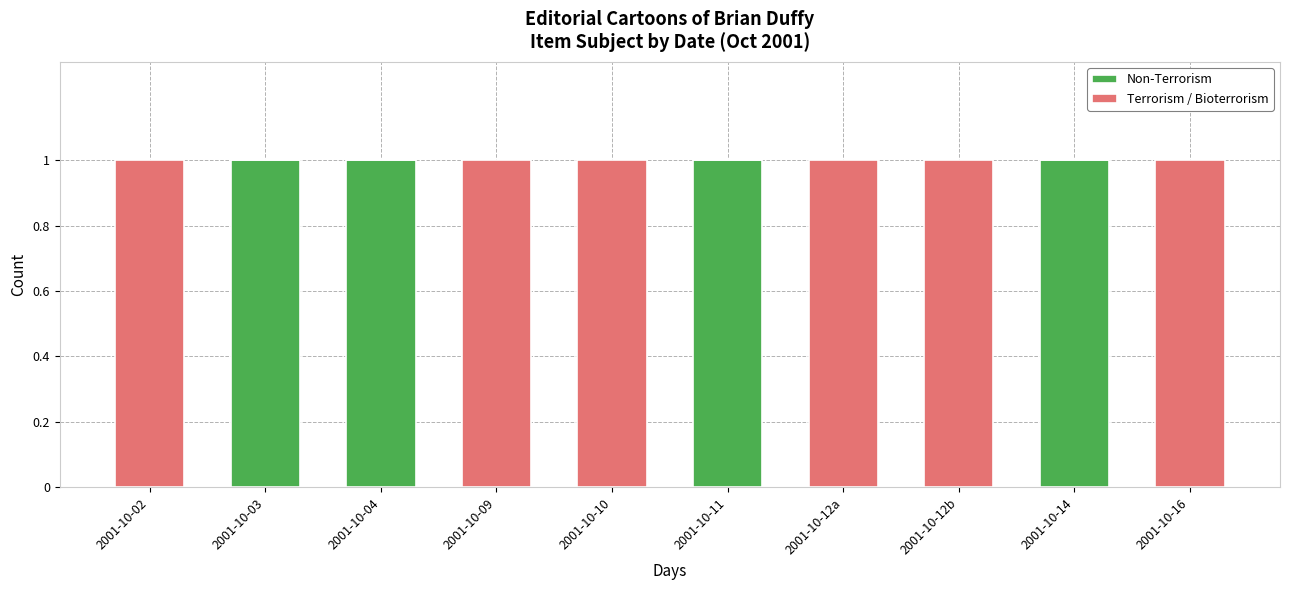

The value of Non-Terrorism at 2001-10-10 is 0. True or false?

True